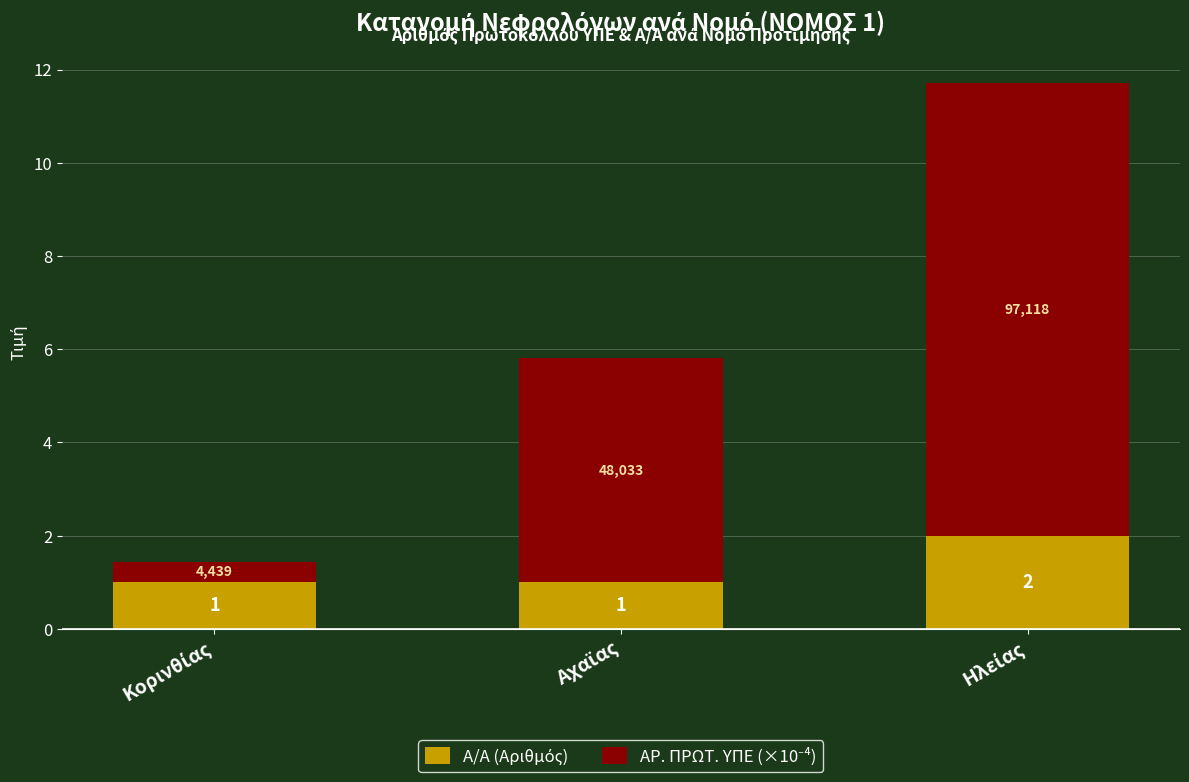

How many data points does each series have?

3